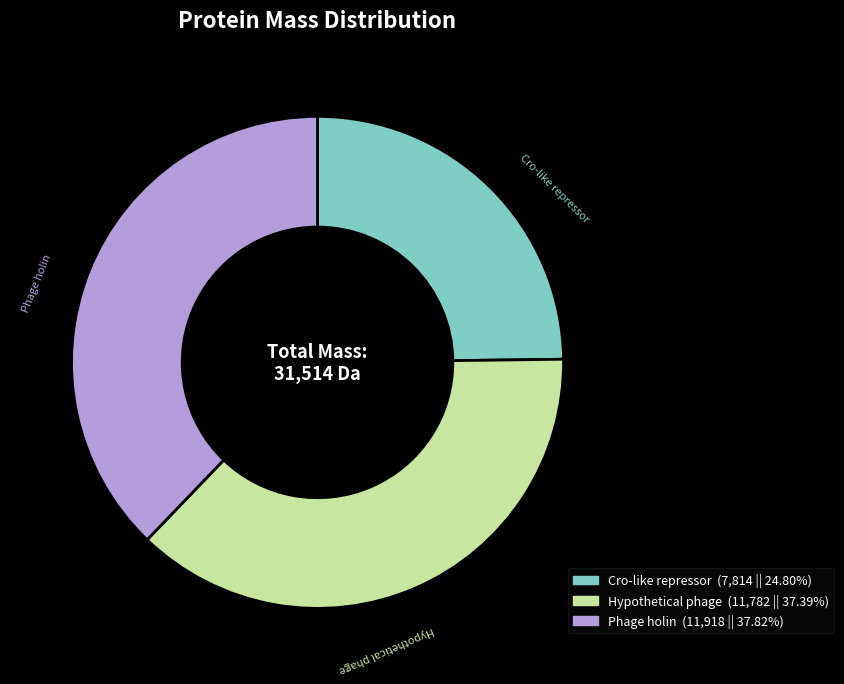

Which slice is the smallest?

Cro-like repressor